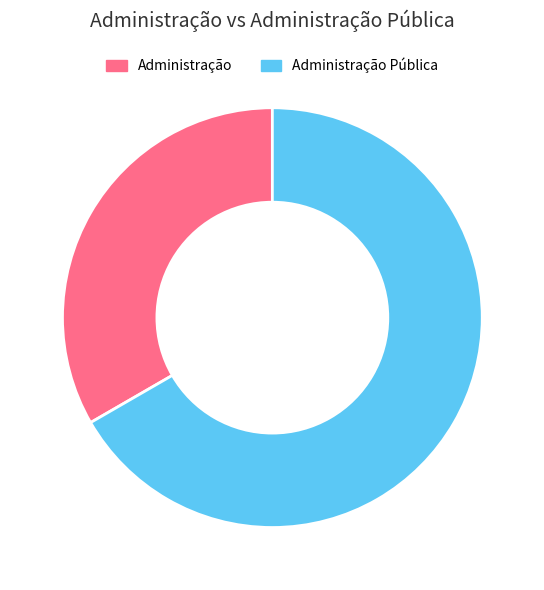

Is there a majority slice in this chart?

Yes